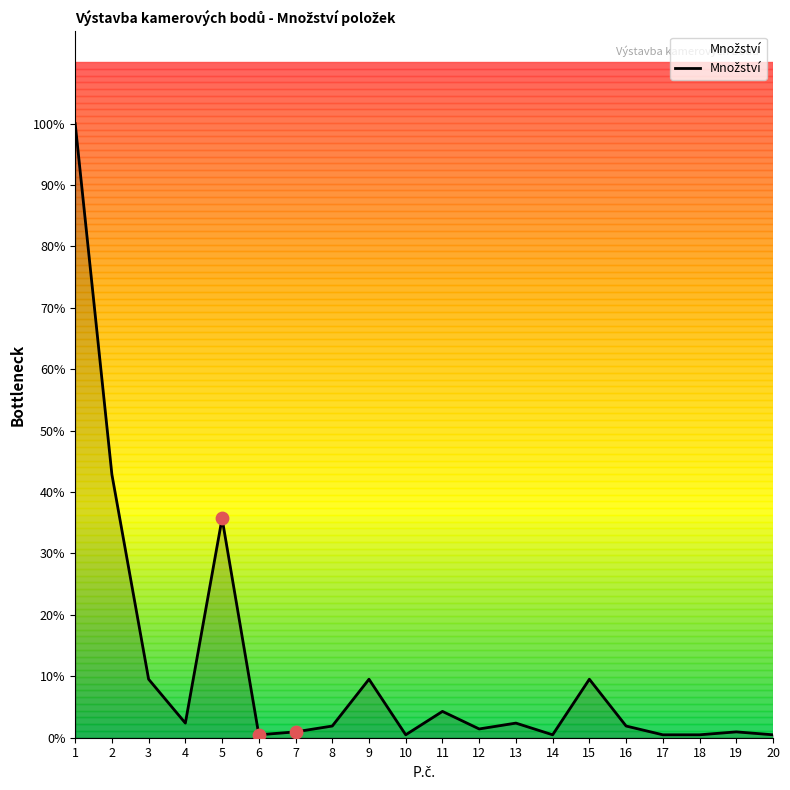

What is the ratio of the value at 20 to the value at 6?

1.0